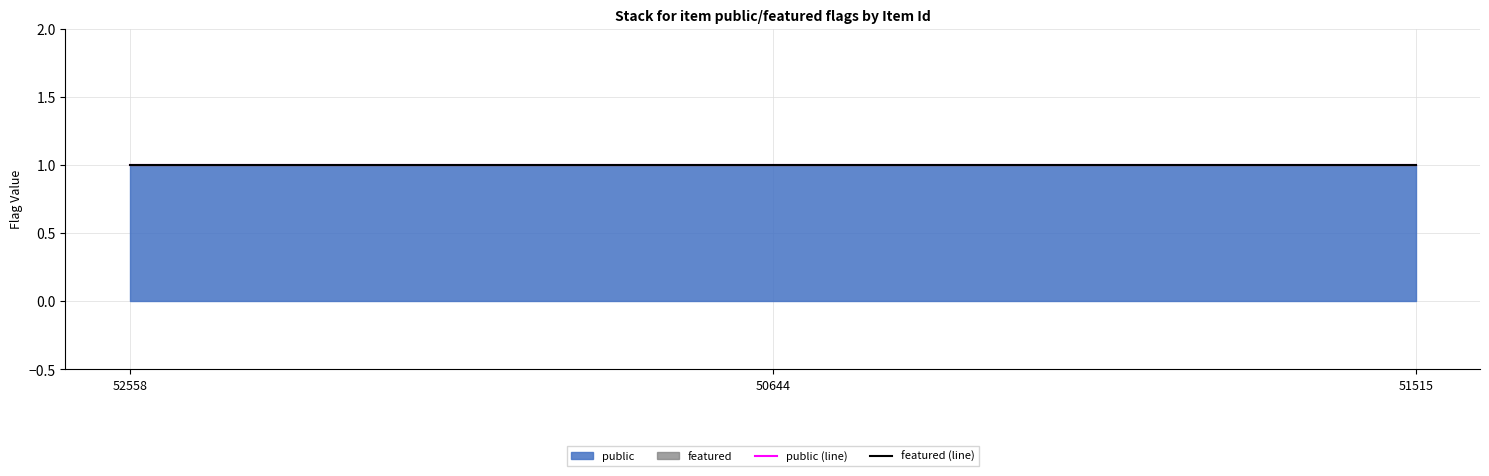

What is the label of the 2nd point from the left?

50644